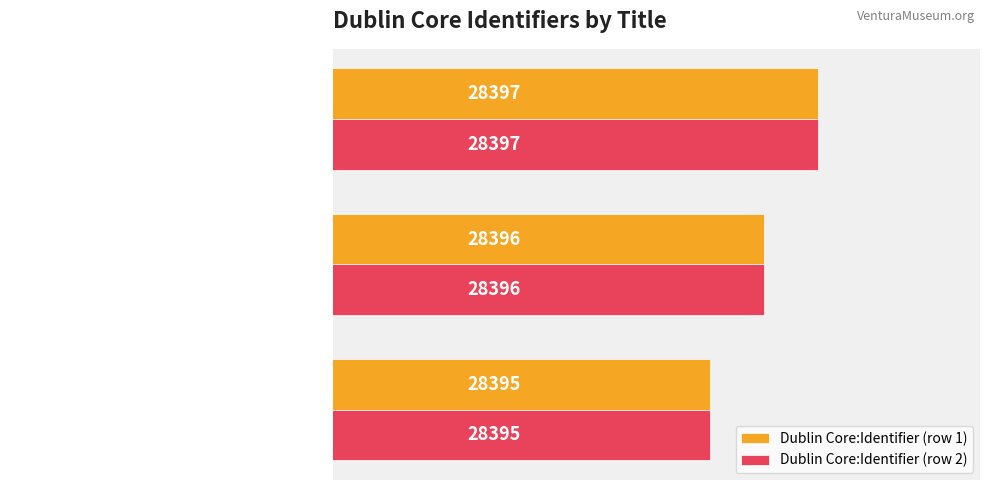

At which label is Dublin Core:Identifier (row 1) closest to 28396?

Actors in a Play, Upper Ojai Theater